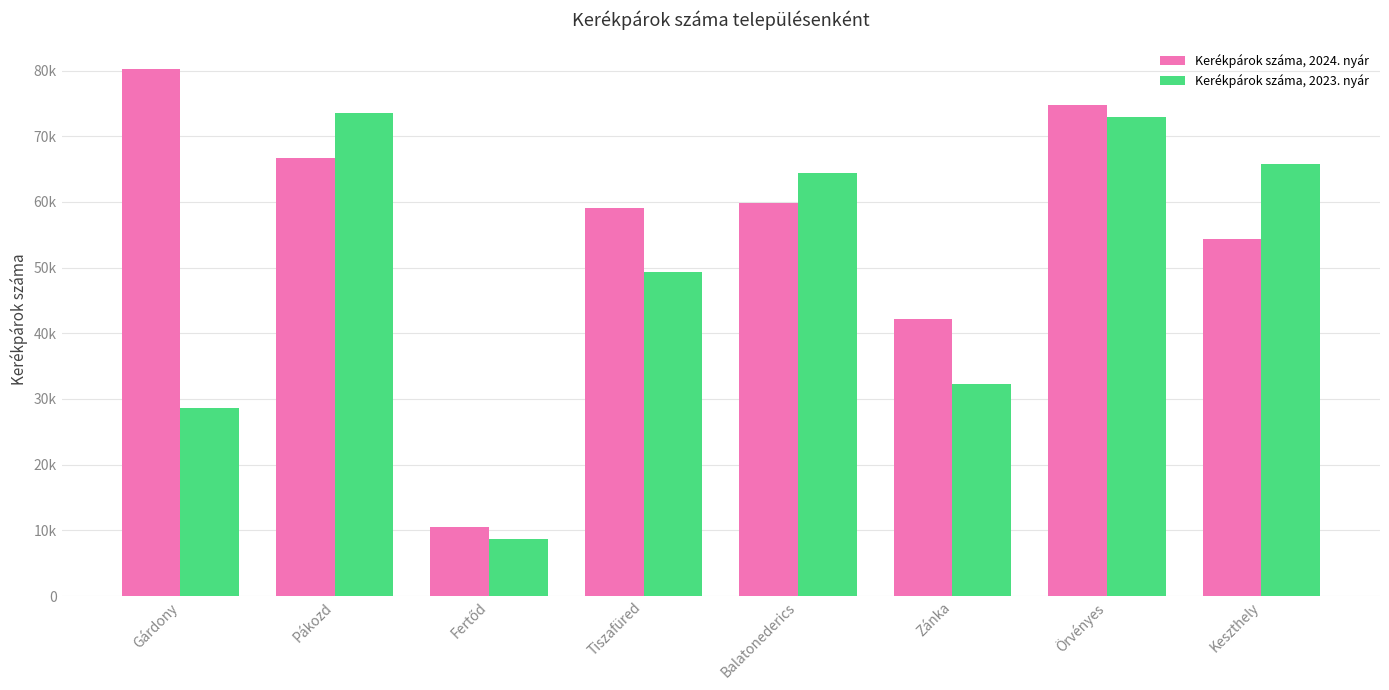

Reading right to left, transcribe all the data shown in this chart.

Kerékpárok száma, 2024. nyár: 54353	74777	42142	59774	59099	10453	66762	80287
Kerékpárok száma, 2023. nyár: 65777	72975	32255	64440	49318	8687	73480	28664